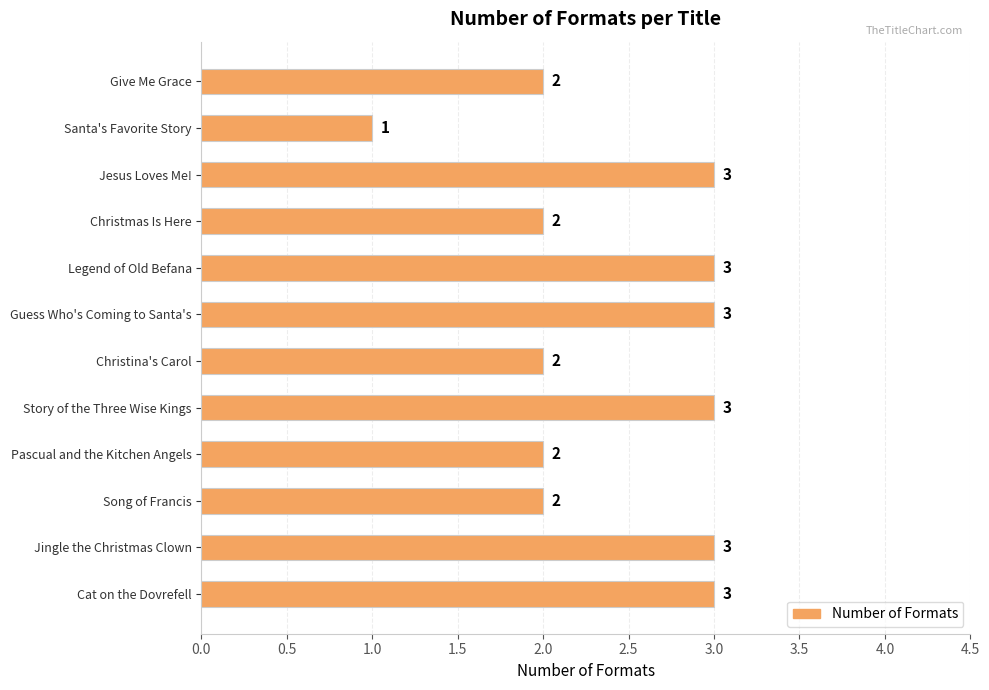

How many values are between 2 and 3?

11